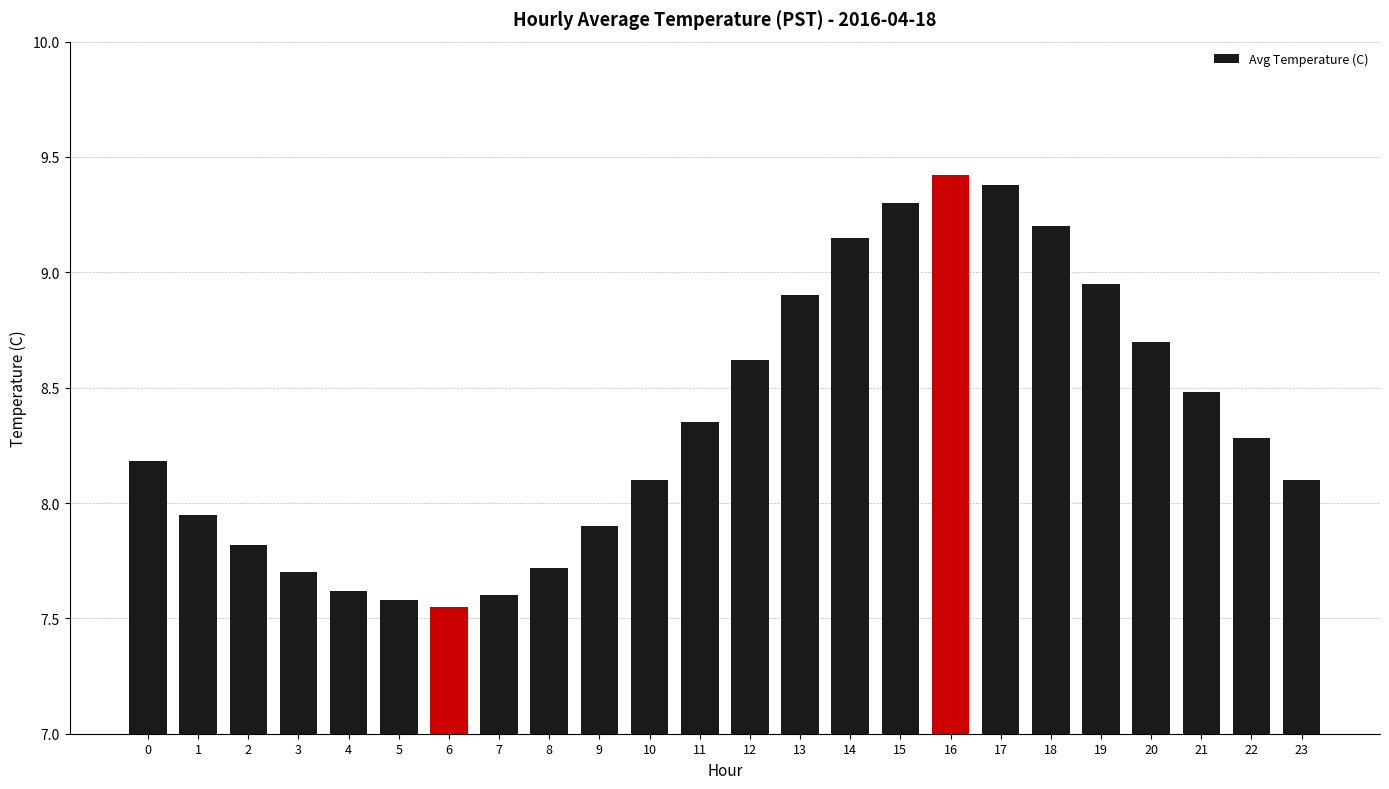

Is it true that the value at 2 is 7.8?

True